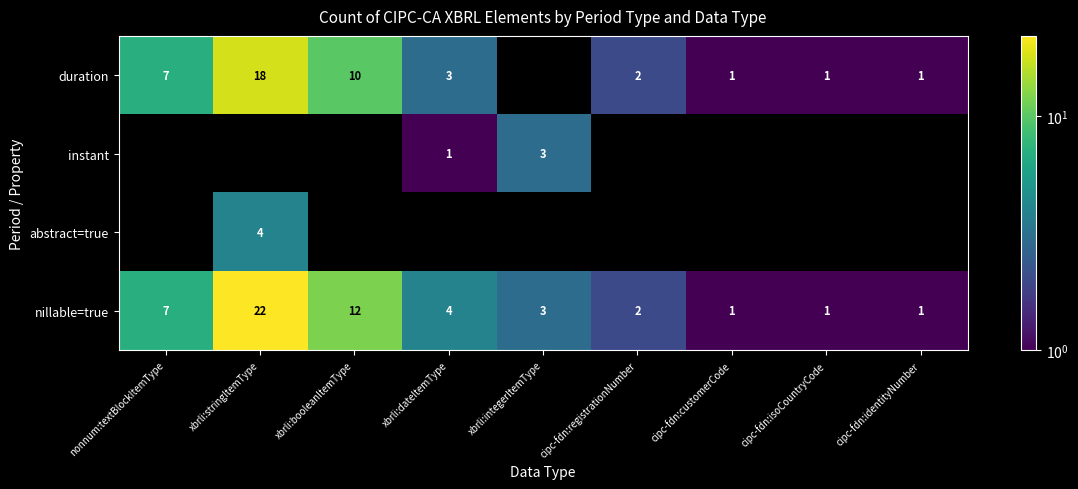

Which label corresponds to the largest value in the chart?

xbrli:stringItemType